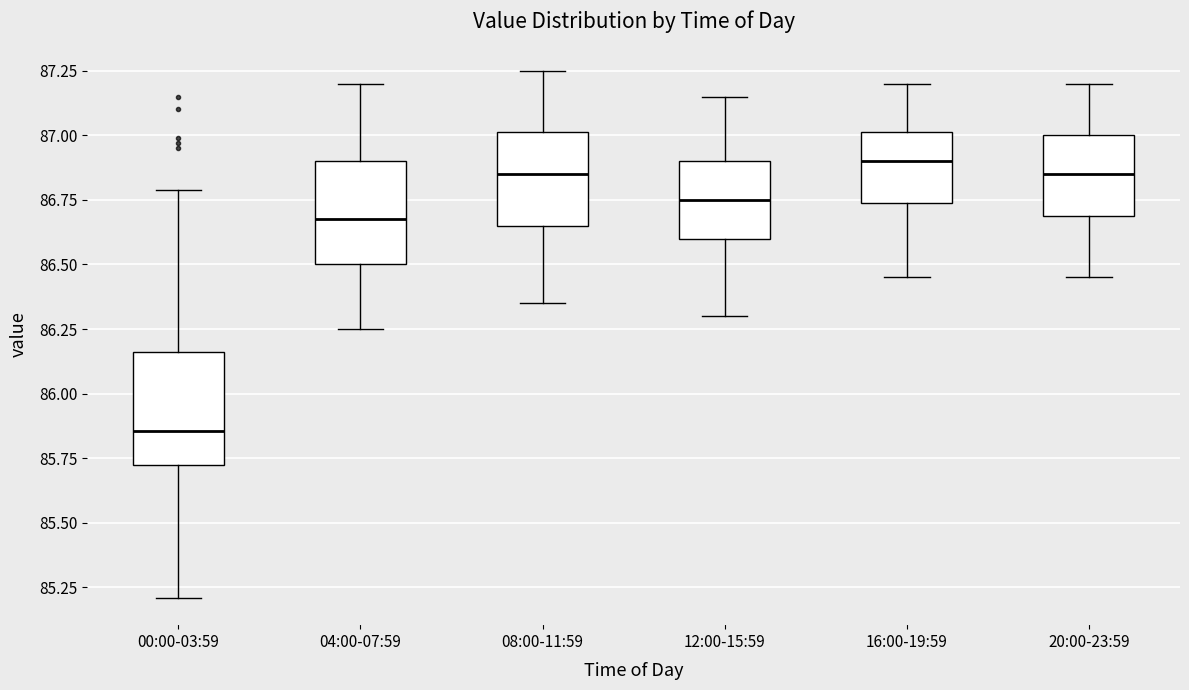

Reading left to right, read every box against the y-axis: the position of its median line, the range the box covers, and the ends of its whiskers. The values are not printed on the chart, so give them approximately, as read against the axis.

00:00-03:59: median 85.85, box 85.75 to 86.15, whiskers 85.20 to 86.80
04:00-07:59: median 86.70, box 86.50 to 86.90, whiskers 86.25 to 87.20
08:00-11:59: median 86.85, box 86.65 to 87.00, whiskers 86.35 to 87.25
12:00-15:59: median 86.75, box 86.60 to 86.90, whiskers 86.30 to 87.15
16:00-19:59: median 86.90, box 86.75 to 87.00, whiskers 86.45 to 87.20
20:00-23:59: median 86.85, box 86.70 to 87.00, whiskers 86.45 to 87.20